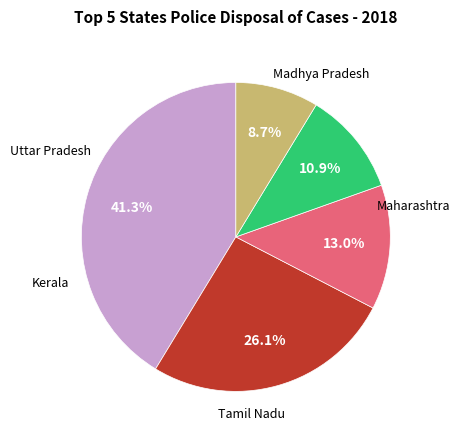

Is there any slice that represents more than half of the pie?

No